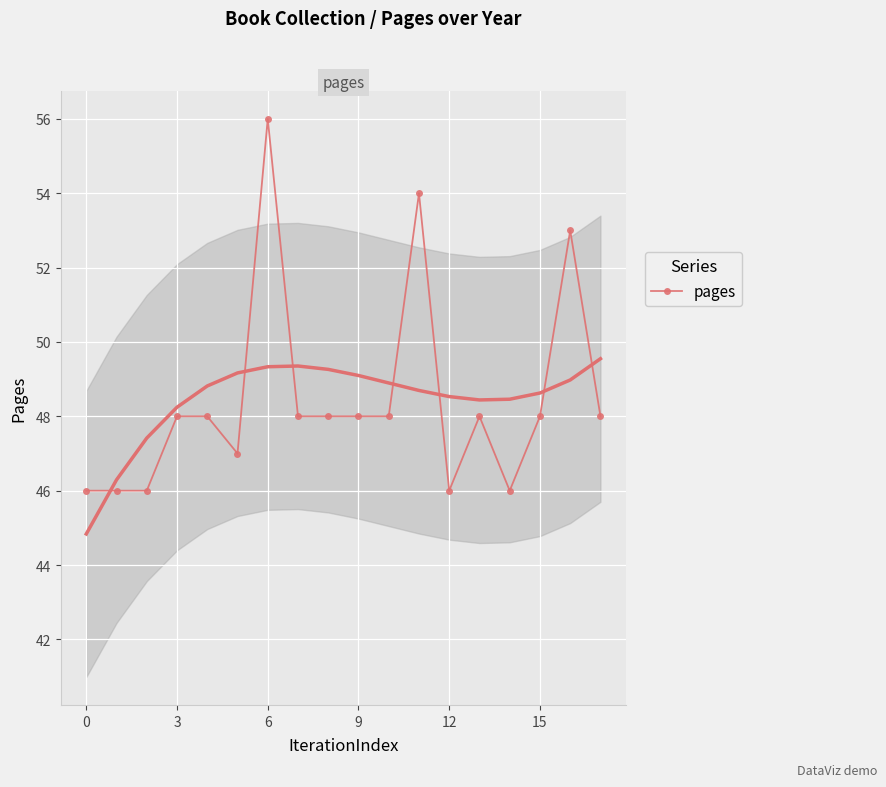

At which label does pages reach its peak?

6